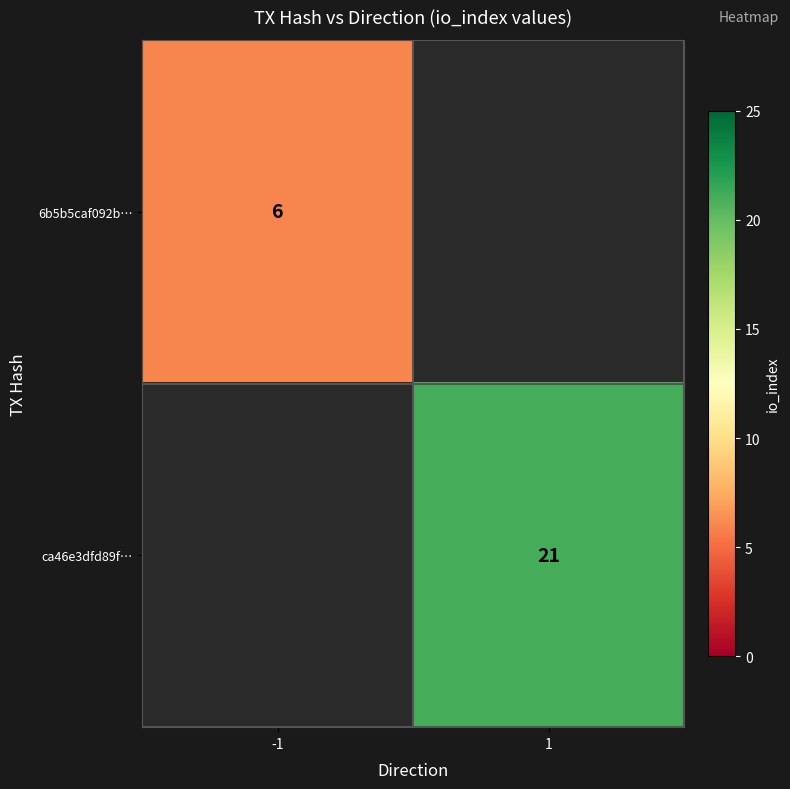

True or false: ca46e3dfd89f… has a value of 27 at 1.

False